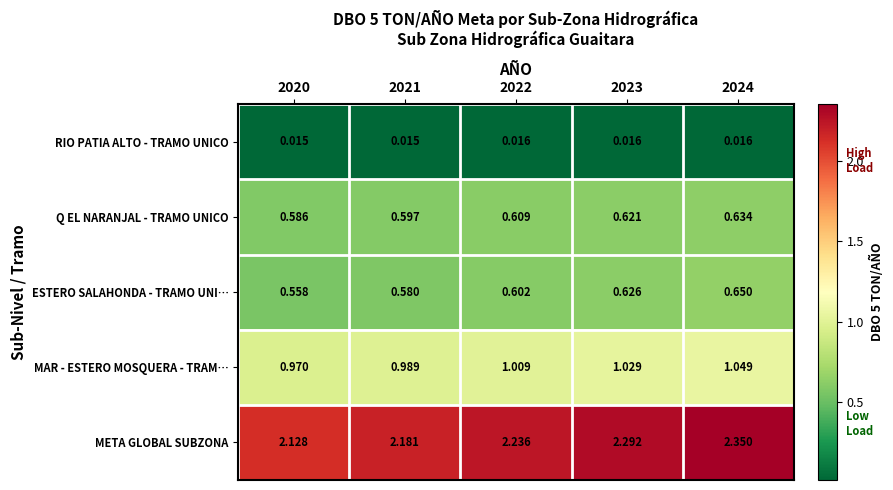

Rank the series at 2021 from lowest to highest value.

RIO PATIA ALTO - TRAMO UNICO, ESTERO SALAHONDA - TRAMO UNI…, Q EL NARANJAL - TRAMO UNICO, MAR - ESTERO MOSQUERA - TRAM…, META GLOBAL SUBZONA